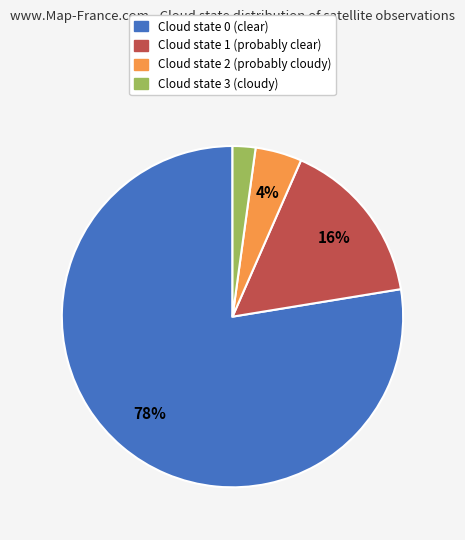

Does any single category account for the majority?

Yes